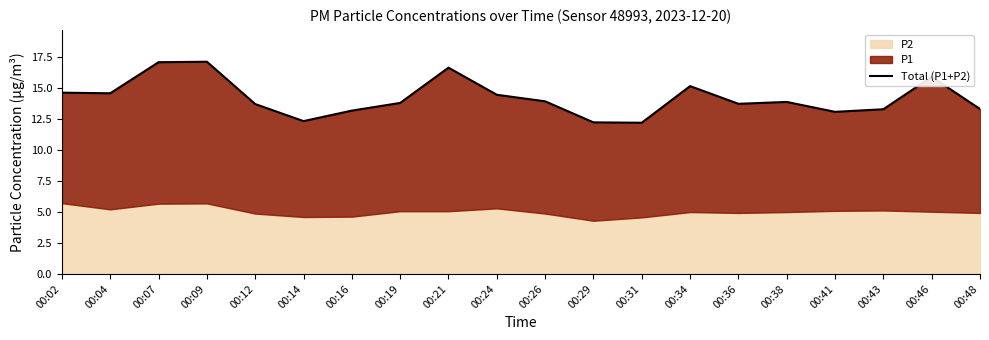

What is the maximum value shown in the chart?

17.1